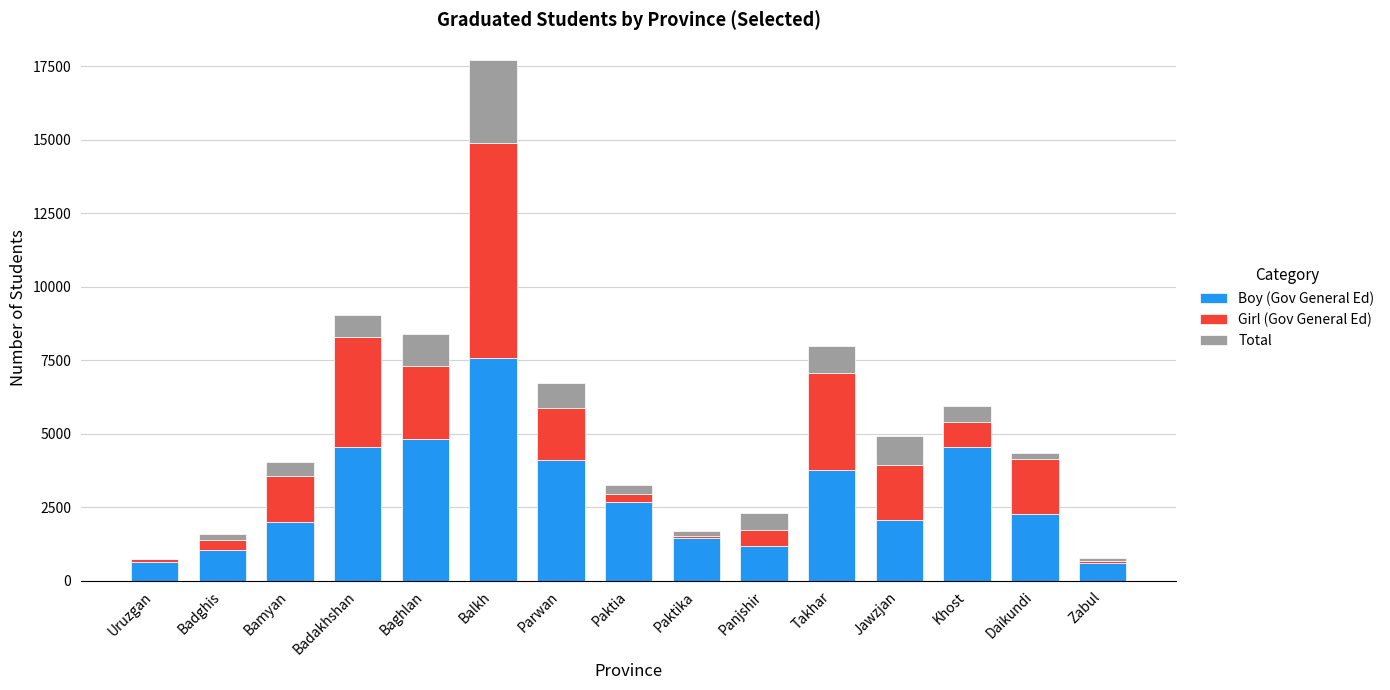

What are all the series names shown in the legend?

Boy (Gov General Ed), Girl (Gov General Ed), Total